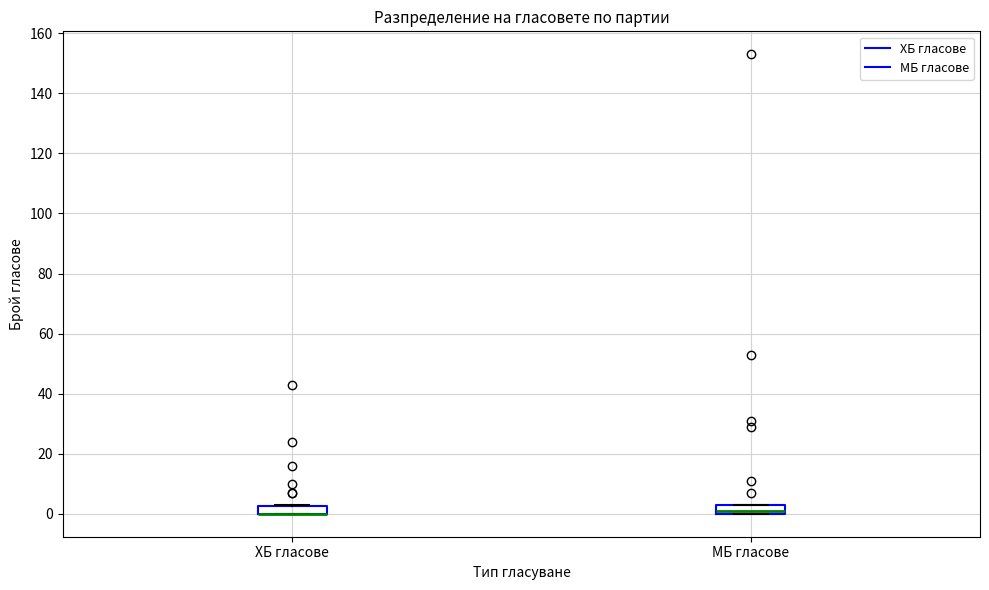

Where is the upper edge of the box for МБ гласове on the y-axis? The values are not printed on the chart, so give them approximately, as read against the axis.

2